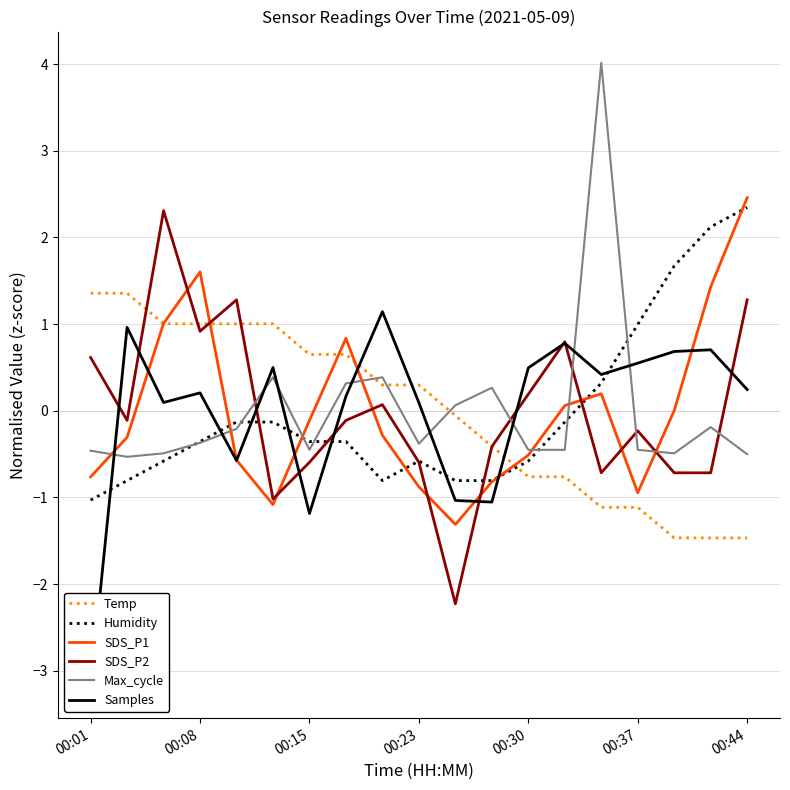

Is the value of SDS_P2 at 7 greater than the value of Max_cycle at 00:01?

Yes